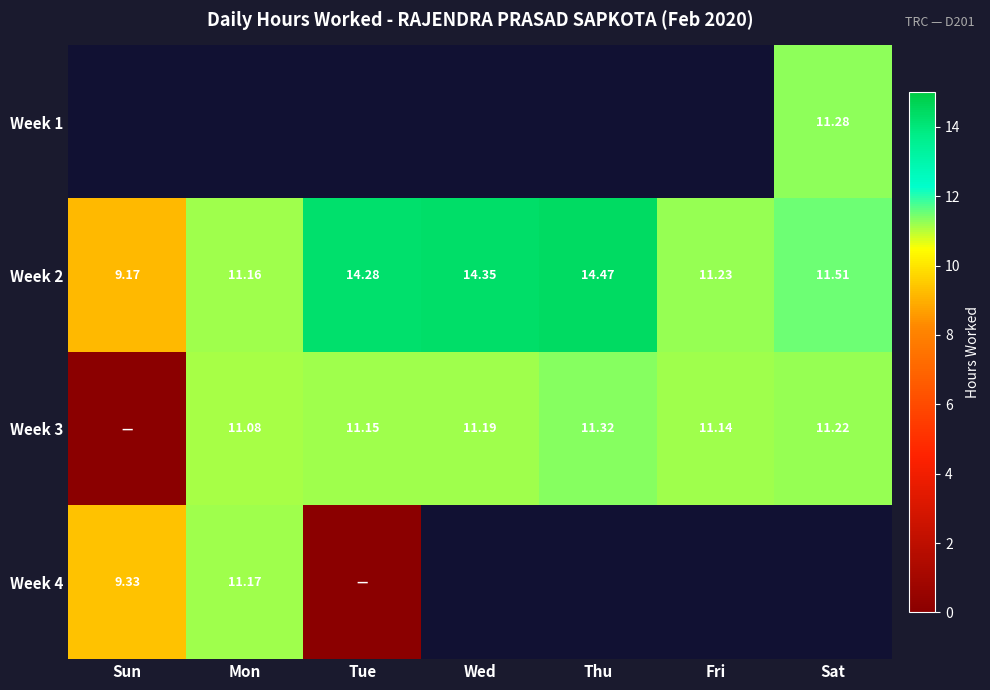

What is the maximum value shown in the chart?

14.5